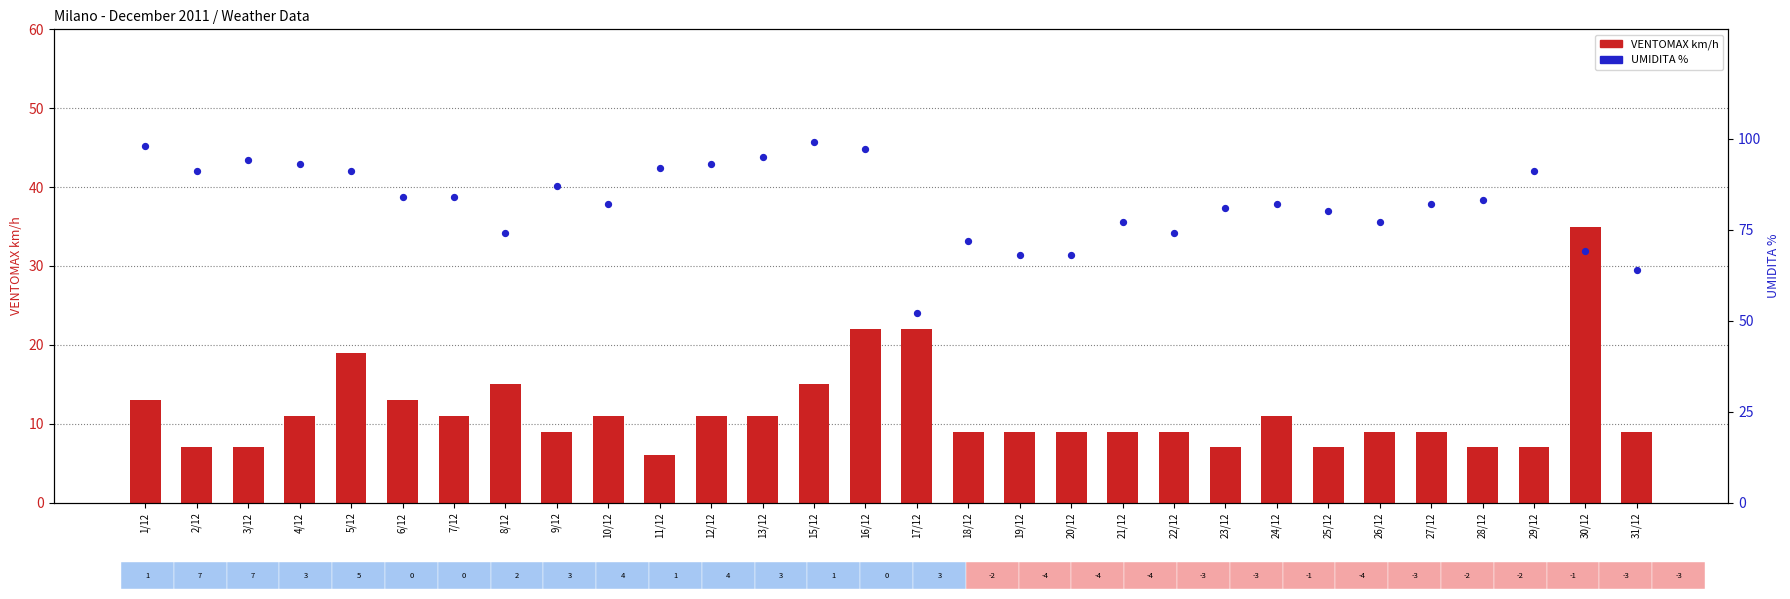

Which series reaches the minimum Y coordinate?

VENTOMAX km/h